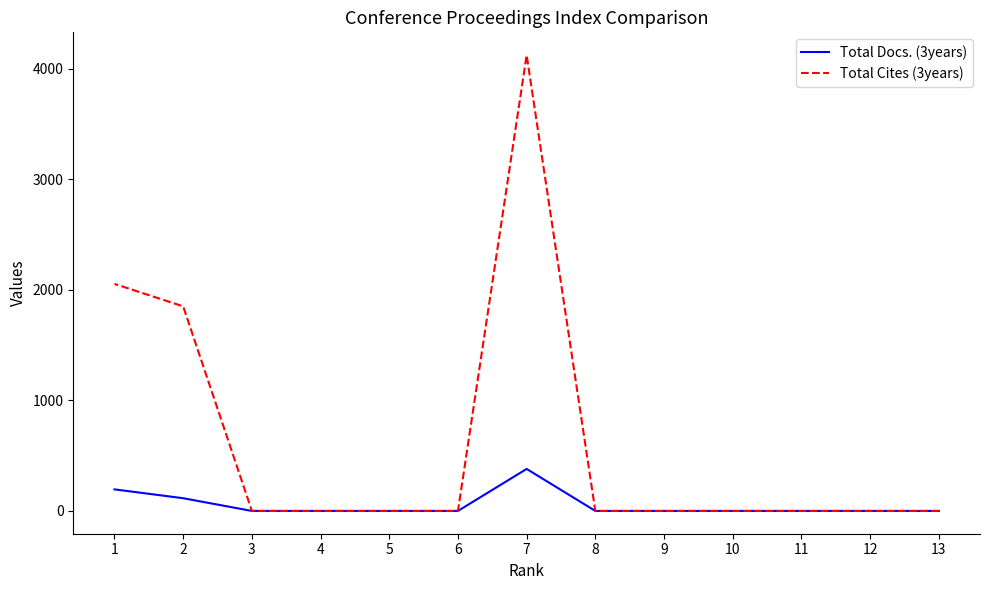

List the series in order of their overall mean, highest first.

Total Cites (3years), Total Docs. (3years)